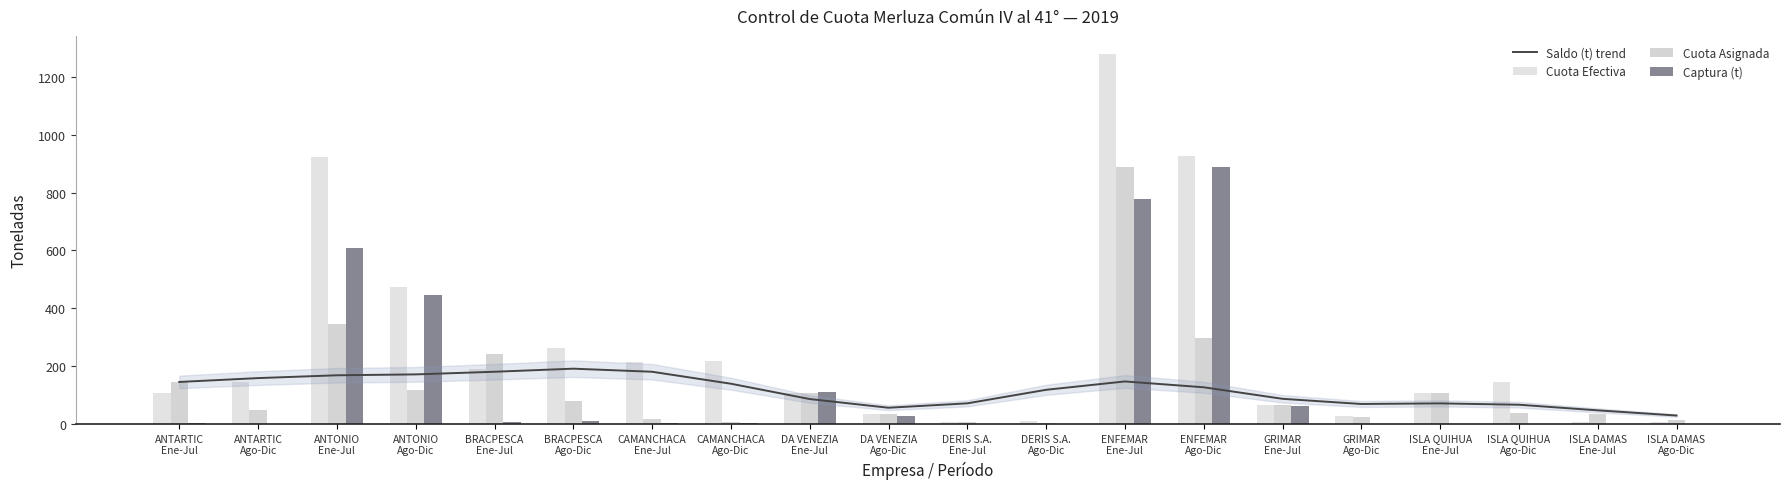

What is the sum of the Captura (t) values at BRACPESCA
Ene-Jul and DA VENEZIA
Ene-Jul?

114.7